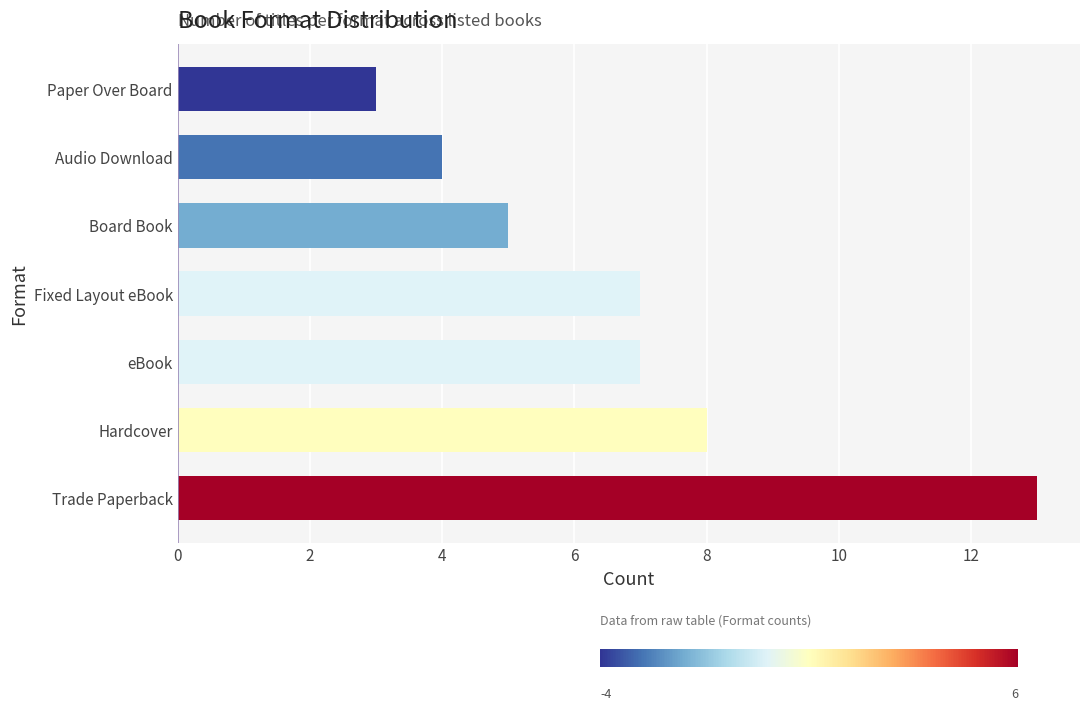

Approximately how many times larger is the value at Hardcover compared to Audio Download?

2.0